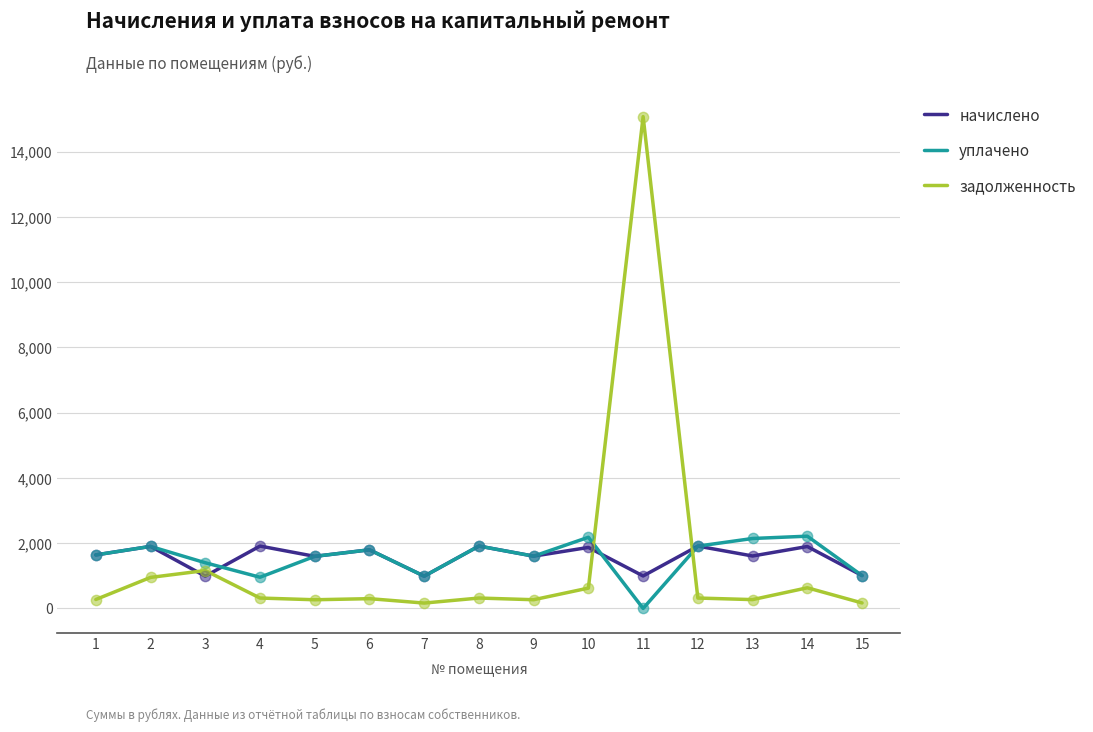

Which series has the largest range (max minus min)?

задолженность